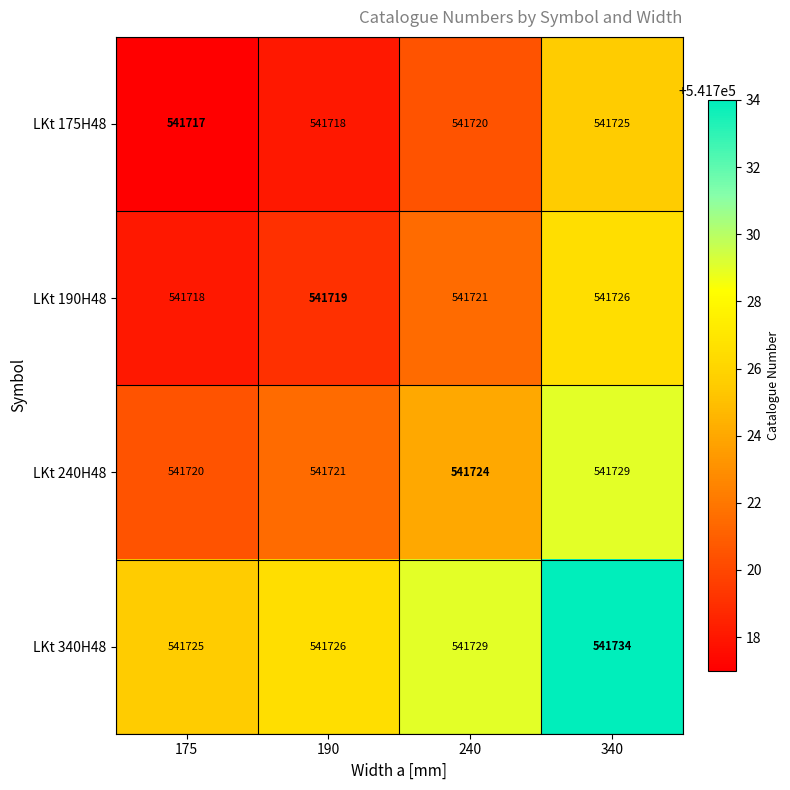

What is the average value of the LKt 175H48 series?

541720